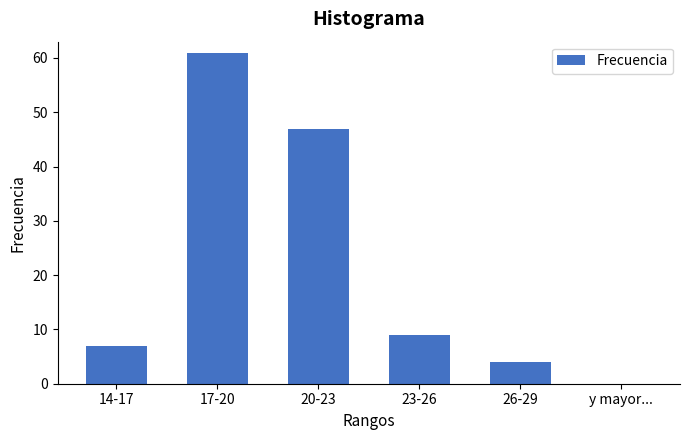

Reading right to left, list all the values displayed in this chart.

y mayor...=0	26-29=4	23-26=9	20-23=47	17-20=61	14-17=7